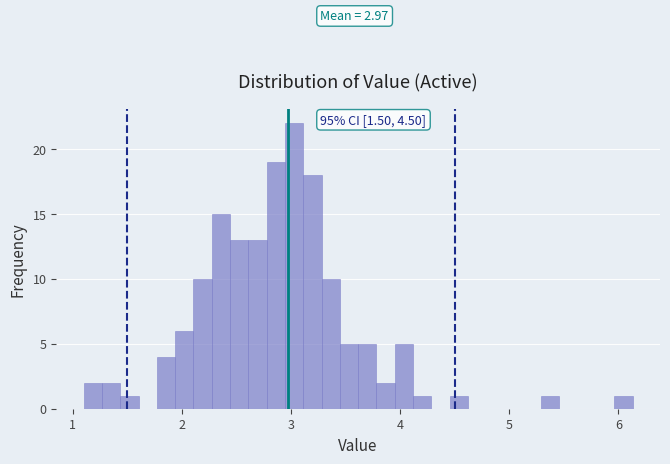

Around what value on the x-axis is the tallest bar? Give the approximate position of its centre, as read against the axis.

3.0